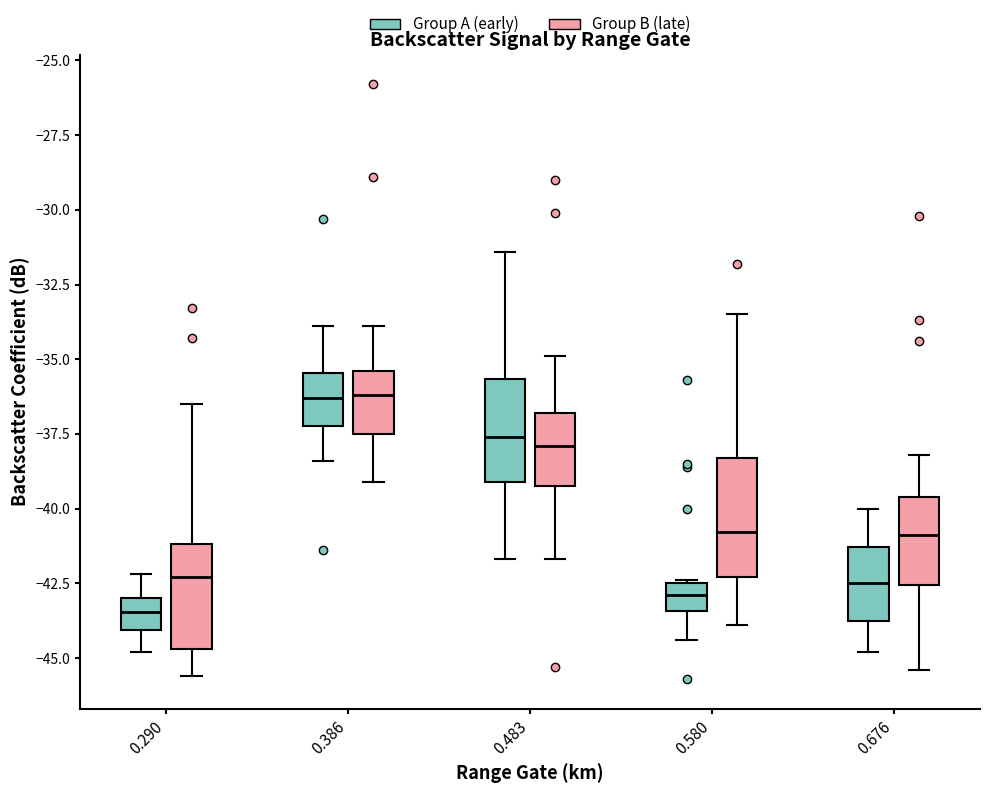

Which box's median line is the lowest?

0.290 (Group A (early))